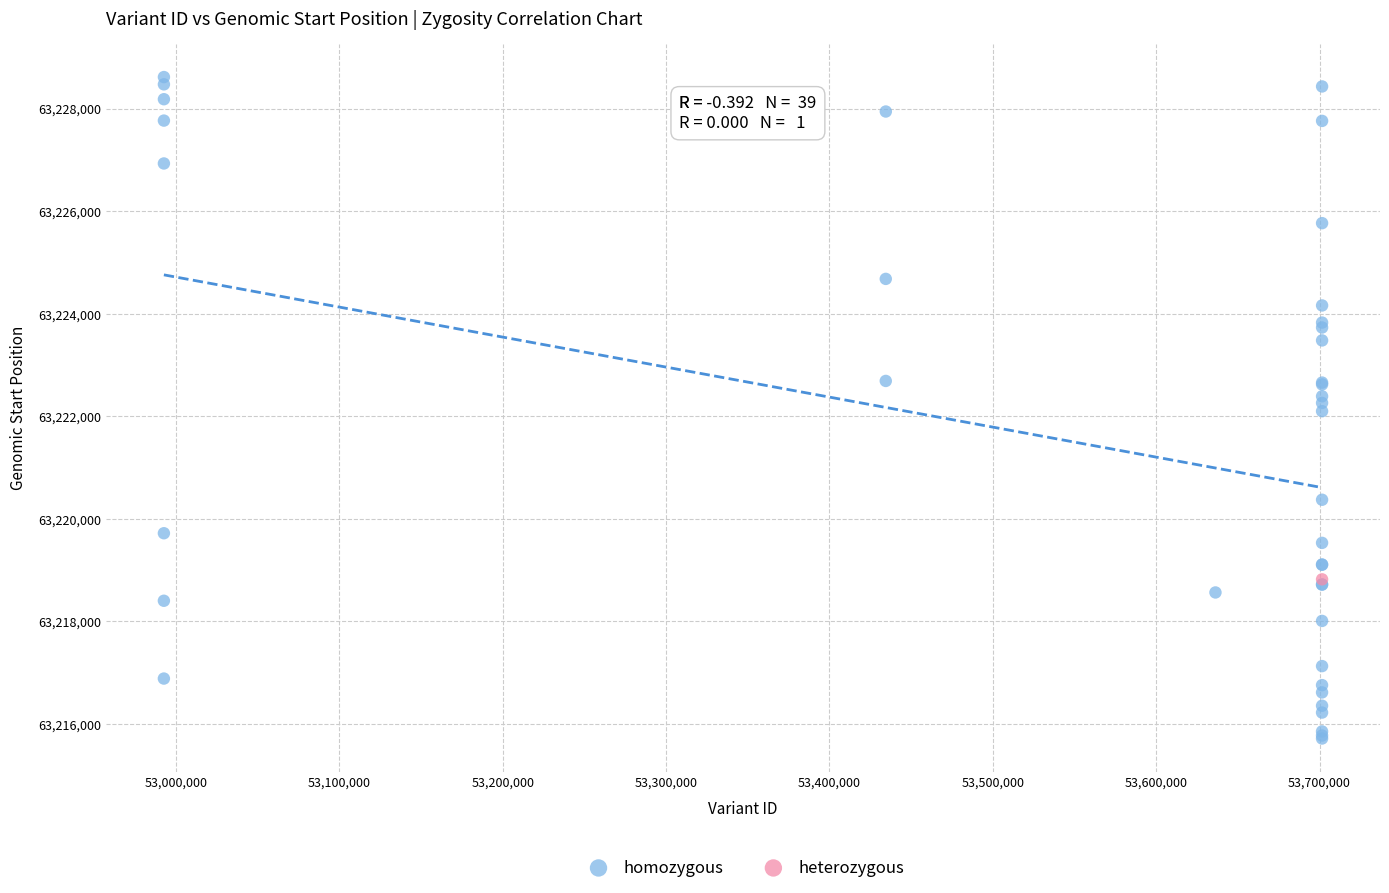

What are all the series names shown in the legend?

homozygous, heterozygous